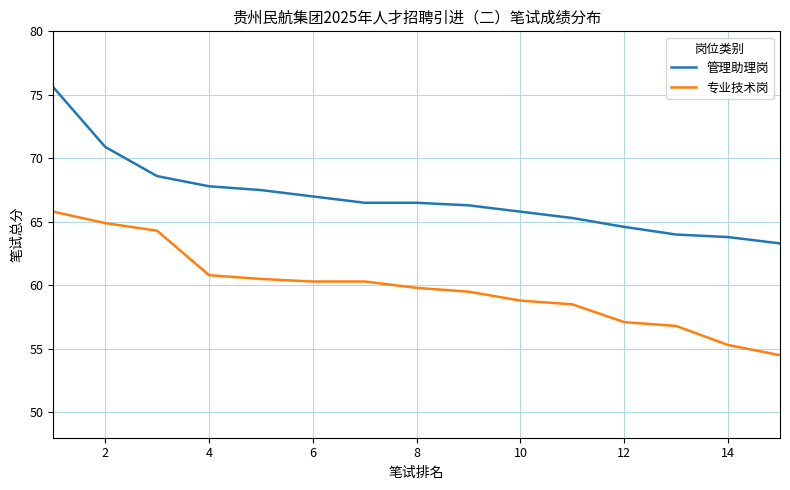

Which series has the largest total across all categories?

管理助理岗